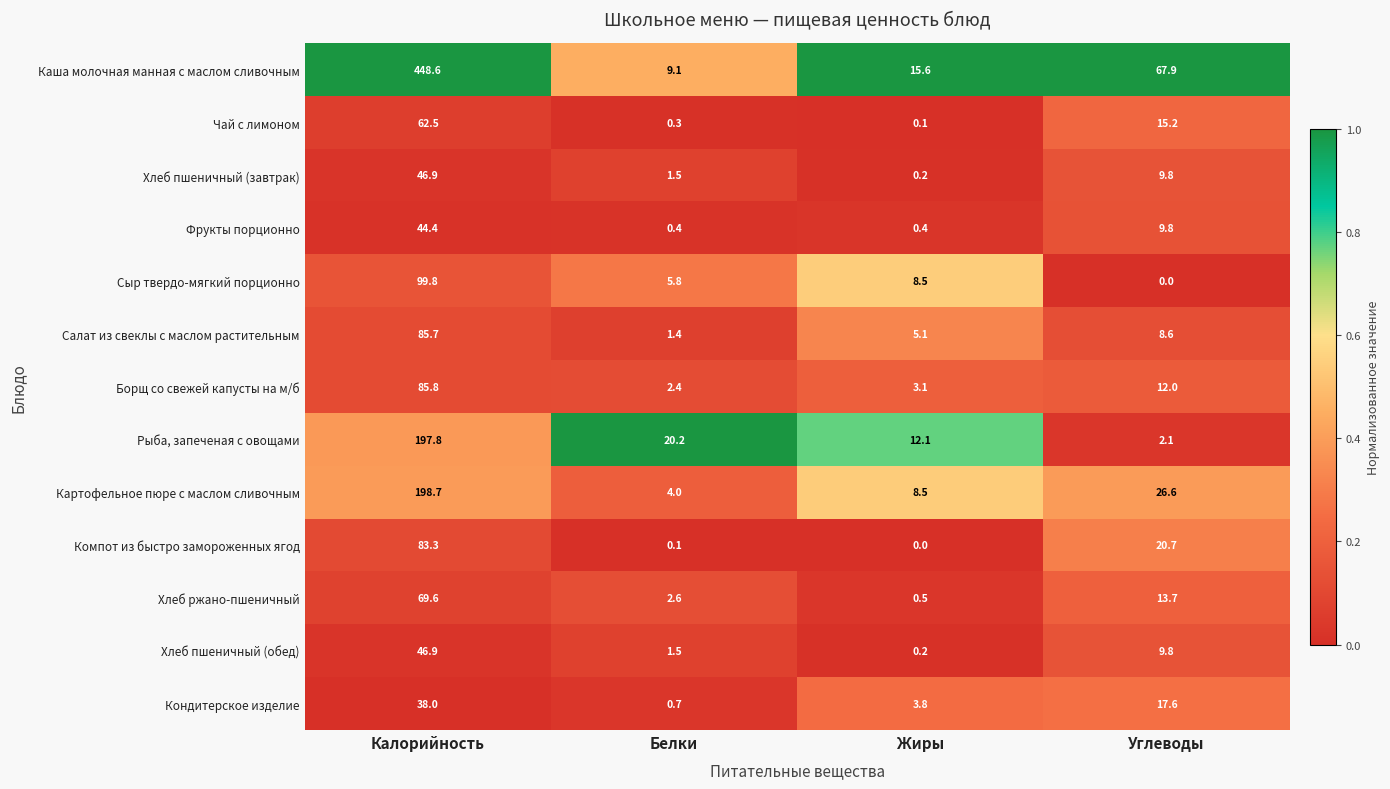

Which series has the widest spread of values?

Каша молочная манная с маслом сливочным